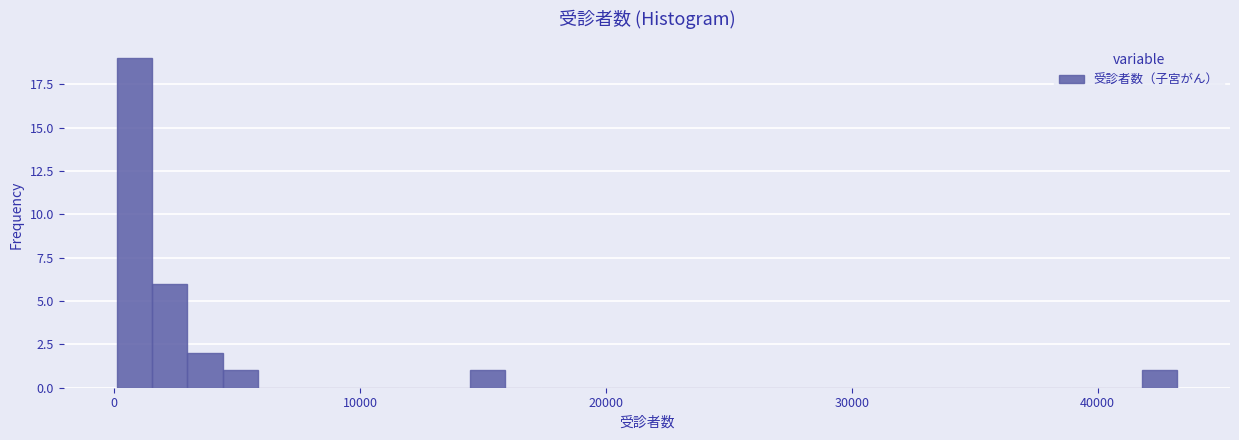

Read against the x-axis, roughly where is the centre of the tallest bar?

1000